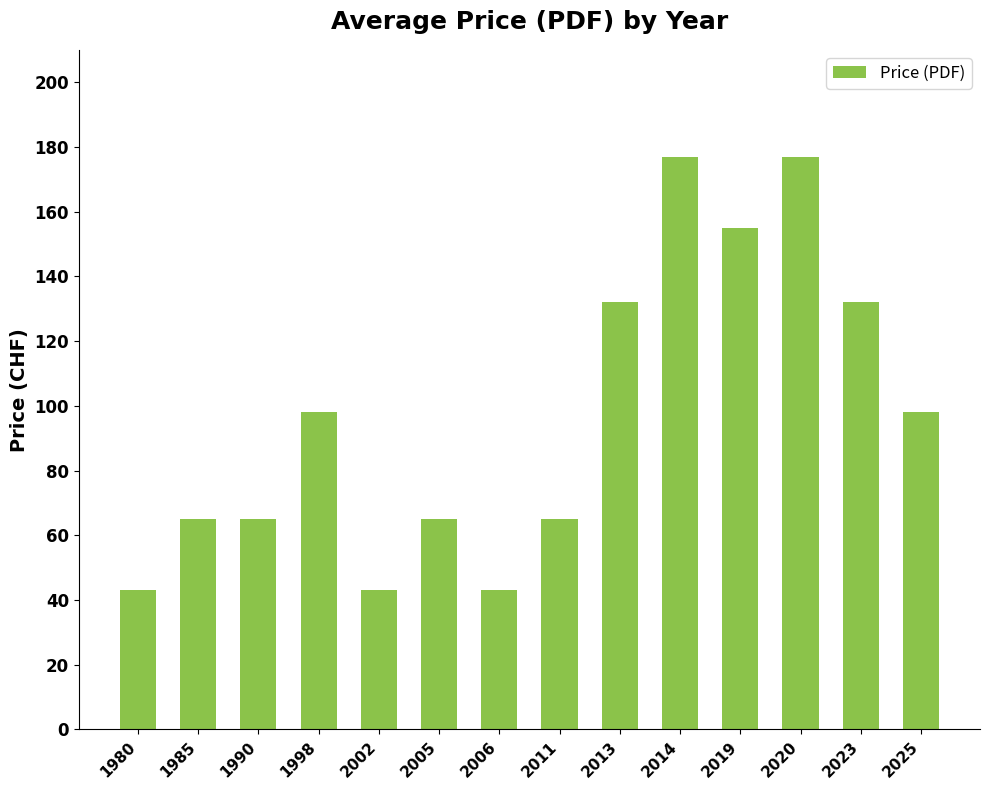

What is the average value?

97